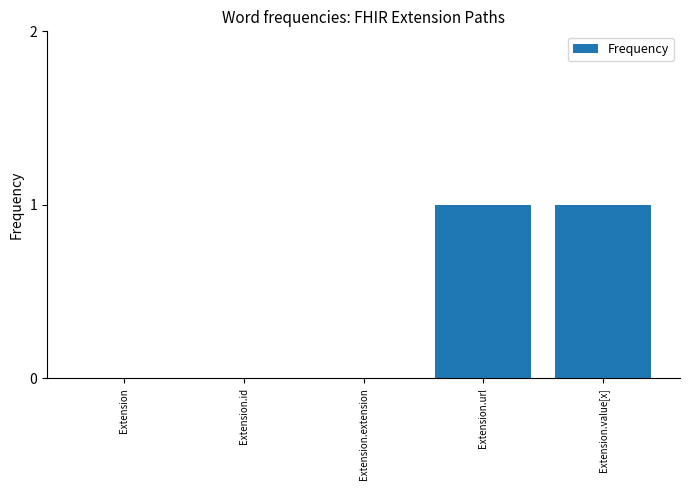

The chart shows a value of 0 at Extension. True or false?

True